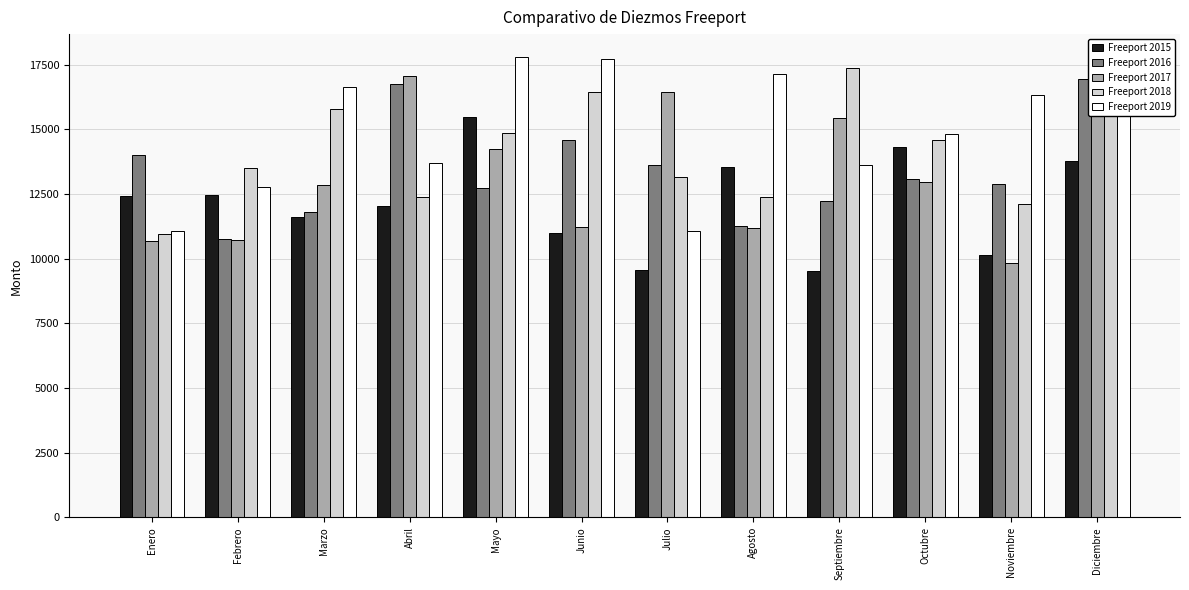

What is the label of the 1st bar from the right?

Diciembre